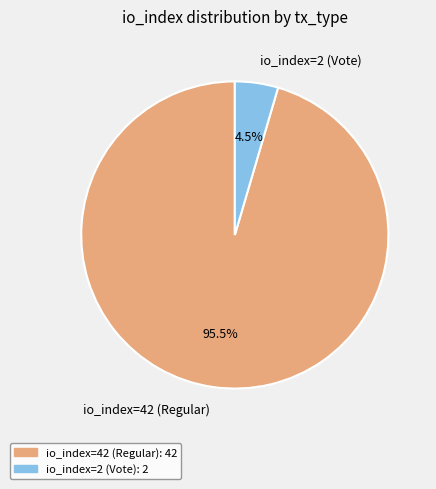

What is the total percentage of io_index=2 (Vote) and io_index=42 (Regular)?

100.0%